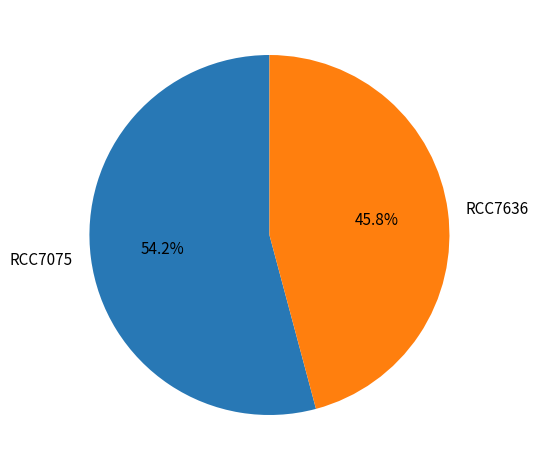

Which has a higher value, RCC7636 or RCC7075?

RCC7075